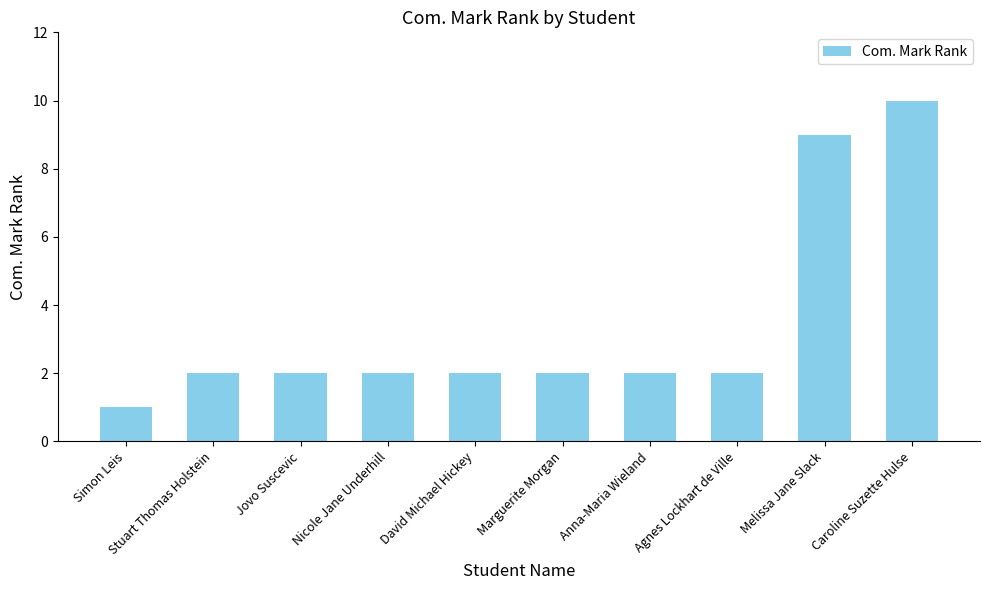

The value at Nicole Jane Underhill is 2. True or false?

True